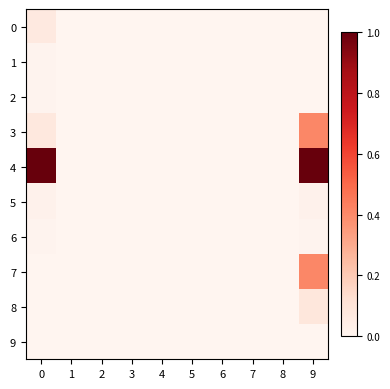

Which has a higher value, 6 or 3?

6